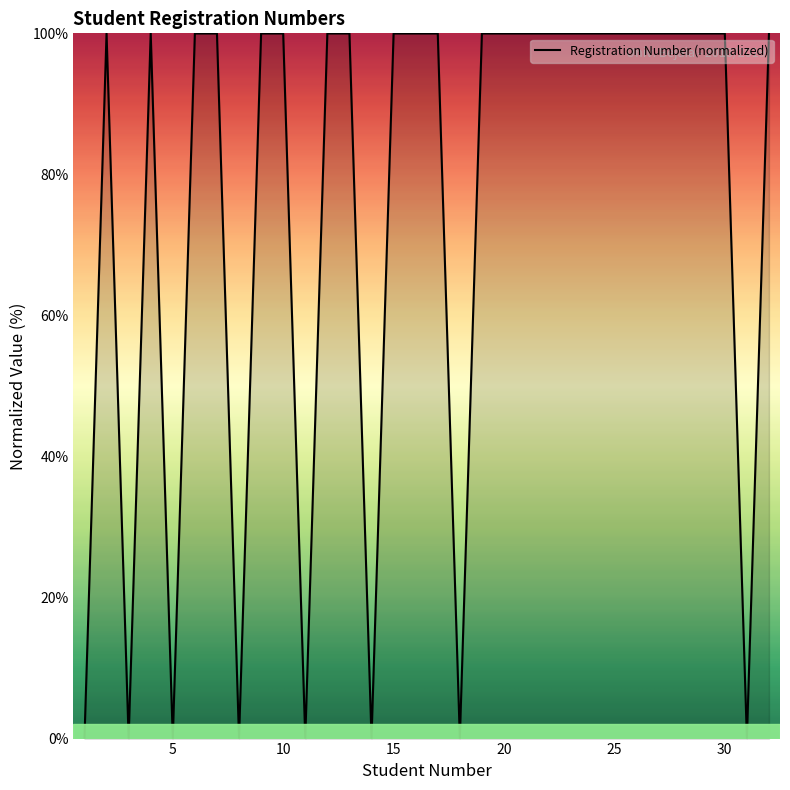

What is the difference between the maximum and minimum values?

100.0